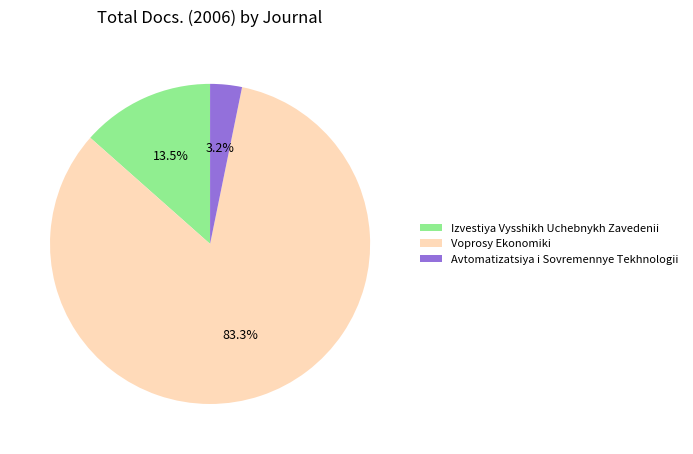

Is it true that Izvestiya Vysshikh Uchebnykh Zavedenii is 27% of the pie?

False